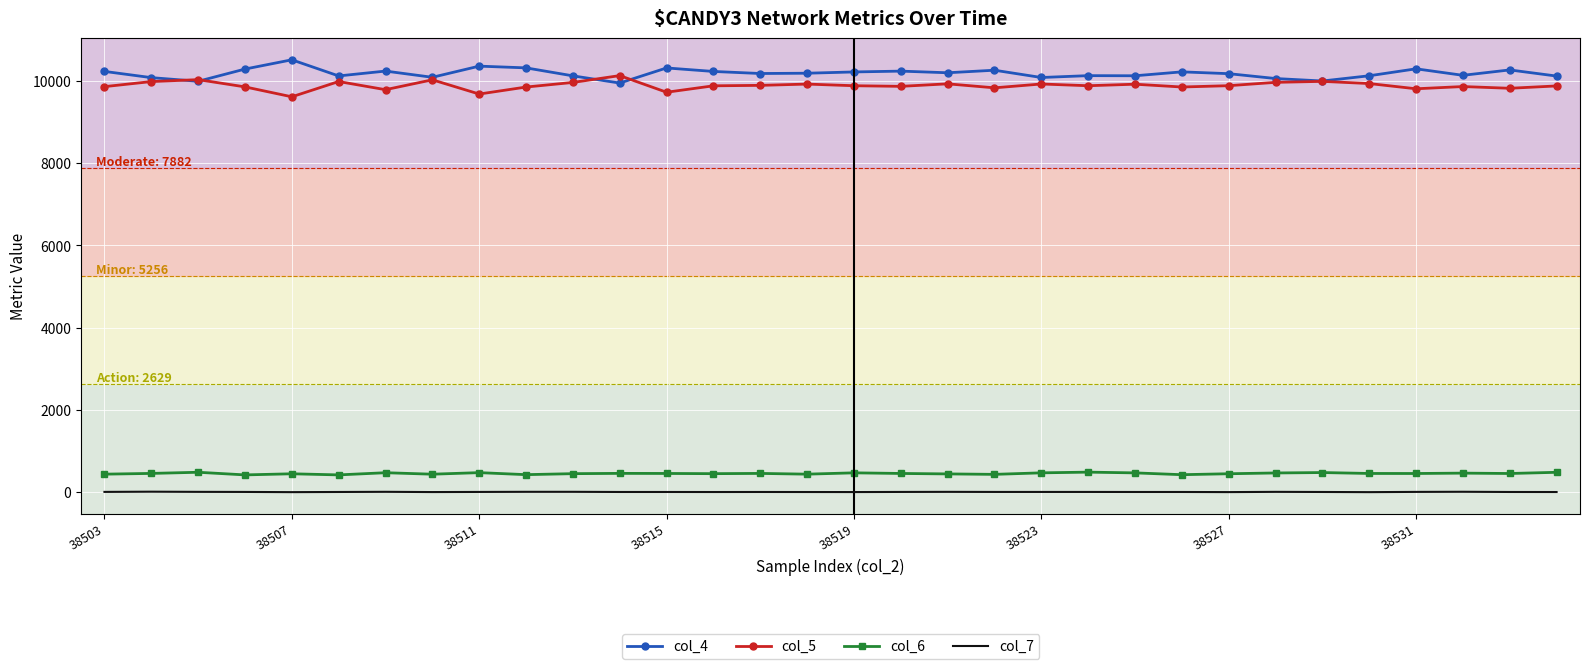

True or false: col_6 and col_7 intersect in this chart.

False